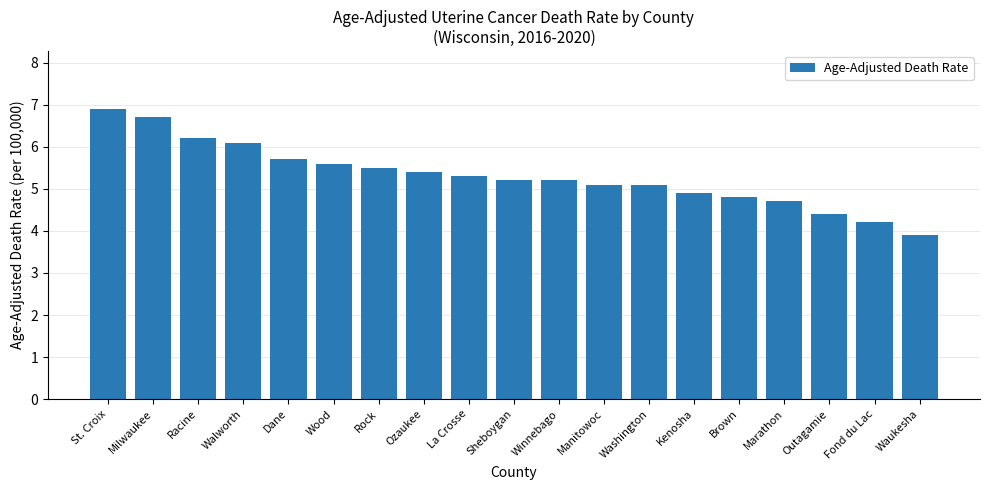

At which category does the chart reach its minimum across all series?

Waukesha